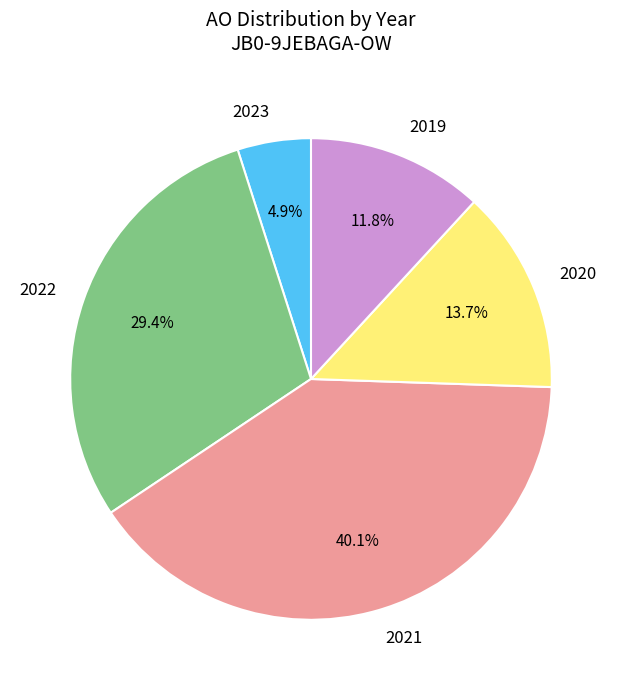

Rank the categories by value from lowest to highest.

2023, 2019, 2020, 2022, 2021